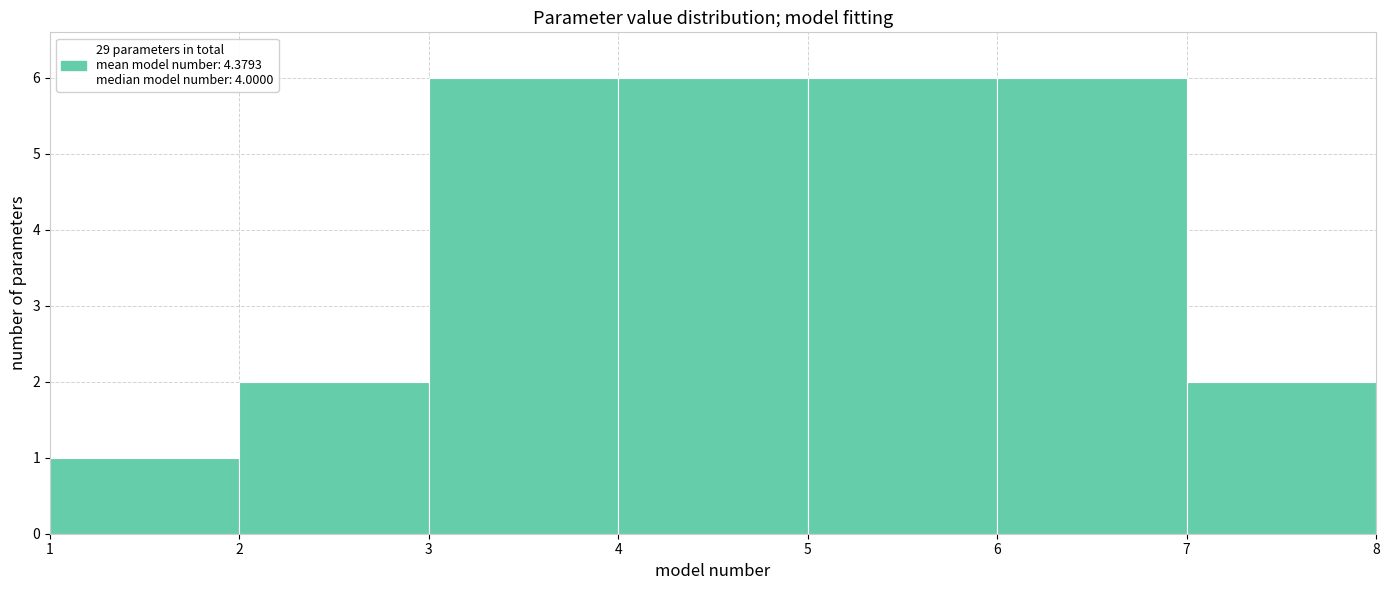

Reading left to right, transcribe this chart: for each bar, give the range it covers on the x-axis and its height. The values are not printed on the chart, so give them approximately, as read against the axis.

1 to 2: 1
2 to 3: 2
3 to 4: 6
4 to 5: 6
5 to 6: 6
6 to 7: 6
7 to 8: 2